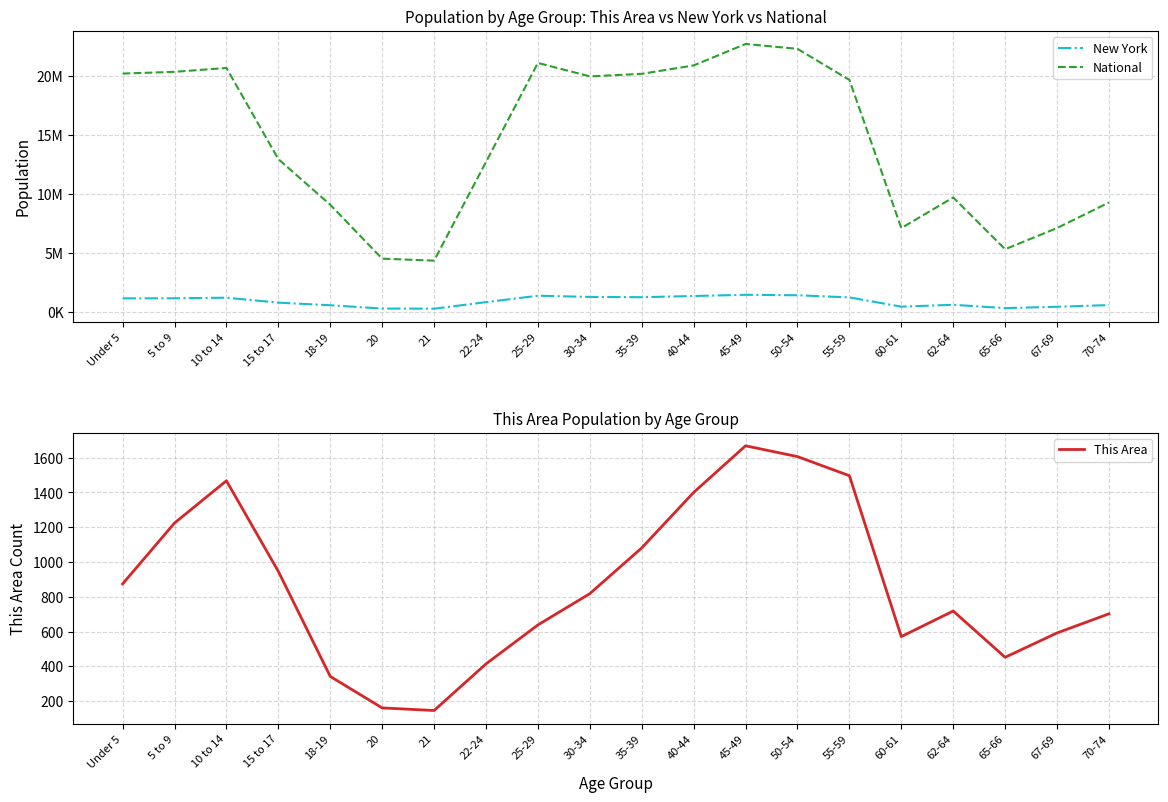

Rank the series at 65-66 from highest to lowest value.

National, New York, This Area